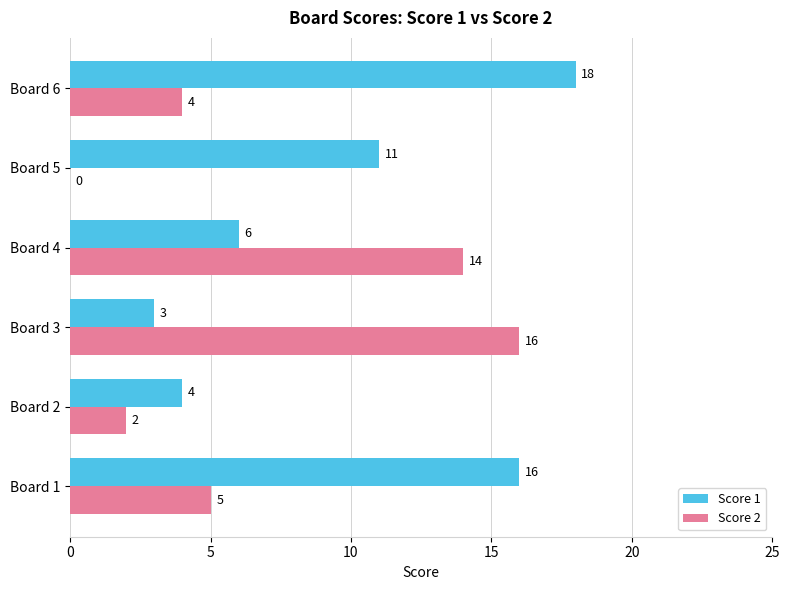

Which series has the largest total across all categories?

Score 1